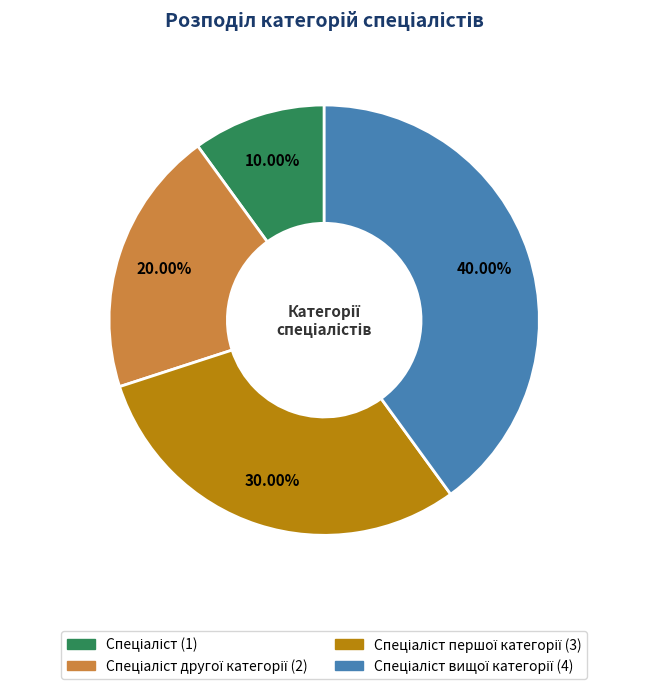

Is there any slice that represents more than half of the pie?

No